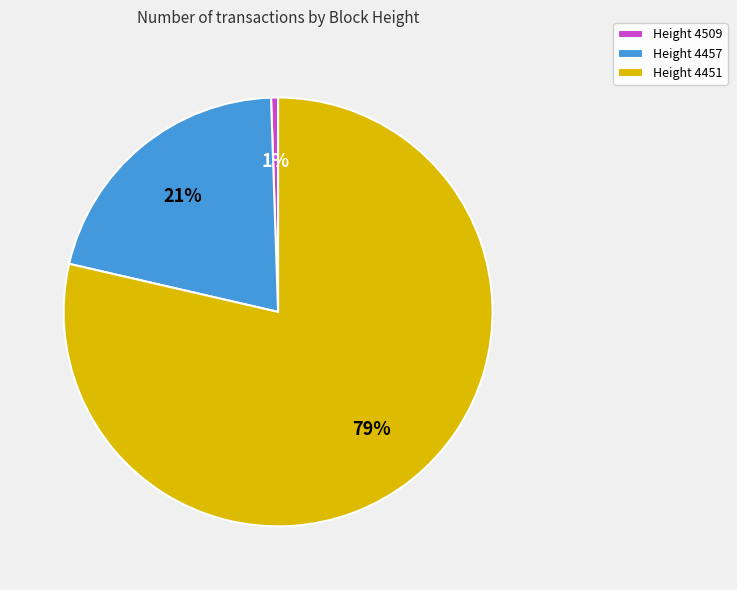

Which slice is the largest?

Height 4451